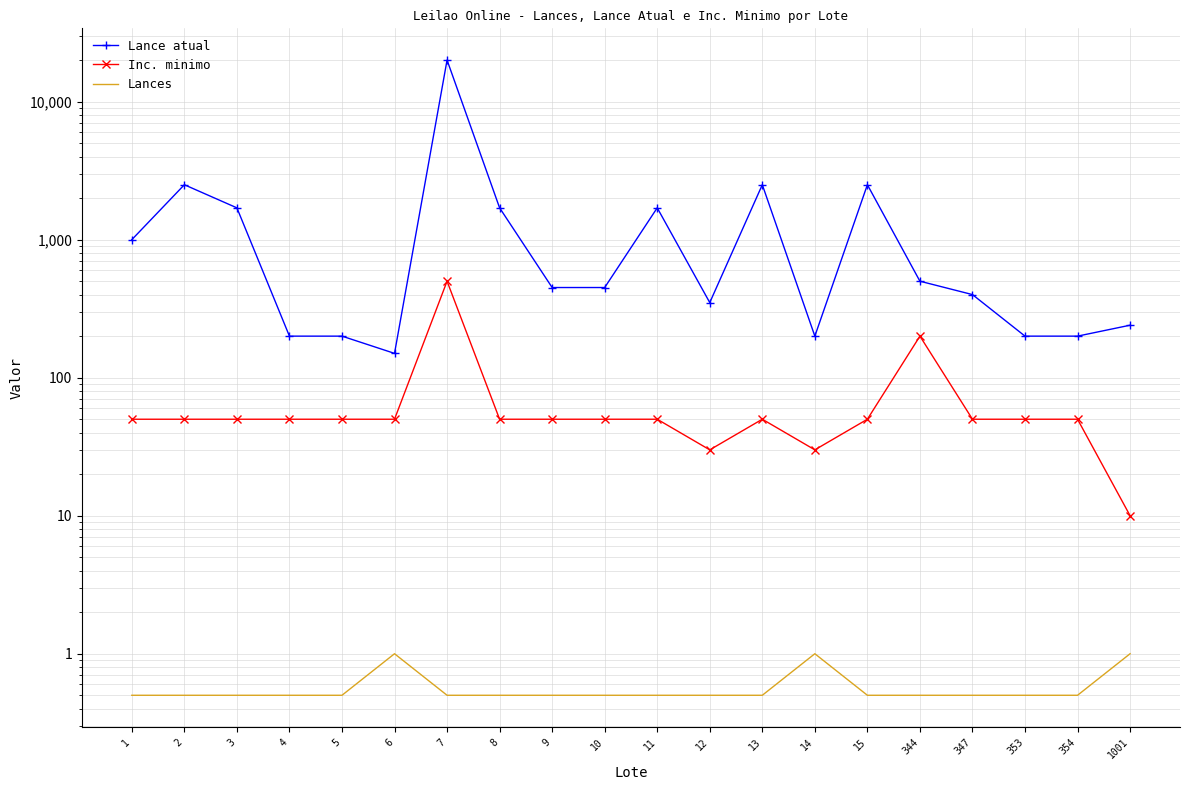

Reading right to left, list all the values displayed in this chart.

Lance atual: 240.0	200.0	200.0	400.0	500.0	2500.0	200.0	2500.0	350.0	1700.0	450.0	450.0	1700.0	20000.0	150.0	200.0	200.0	1700.0	2500.0	1000.0
Inc. minimo: 10.0	50.0	50.0	50.0	200.0	50.0	30.0	50.0	30.0	50.0	50.0	50.0	50.0	500.0	50.0	50.0	50.0	50.0	50.0	50.0
Lances: 1.0	0.5	0.5	0.5	0.5	0.5	1.0	0.5	0.5	0.5	0.5	0.5	0.5	0.5	1.0	0.5	0.5	0.5	0.5	0.5